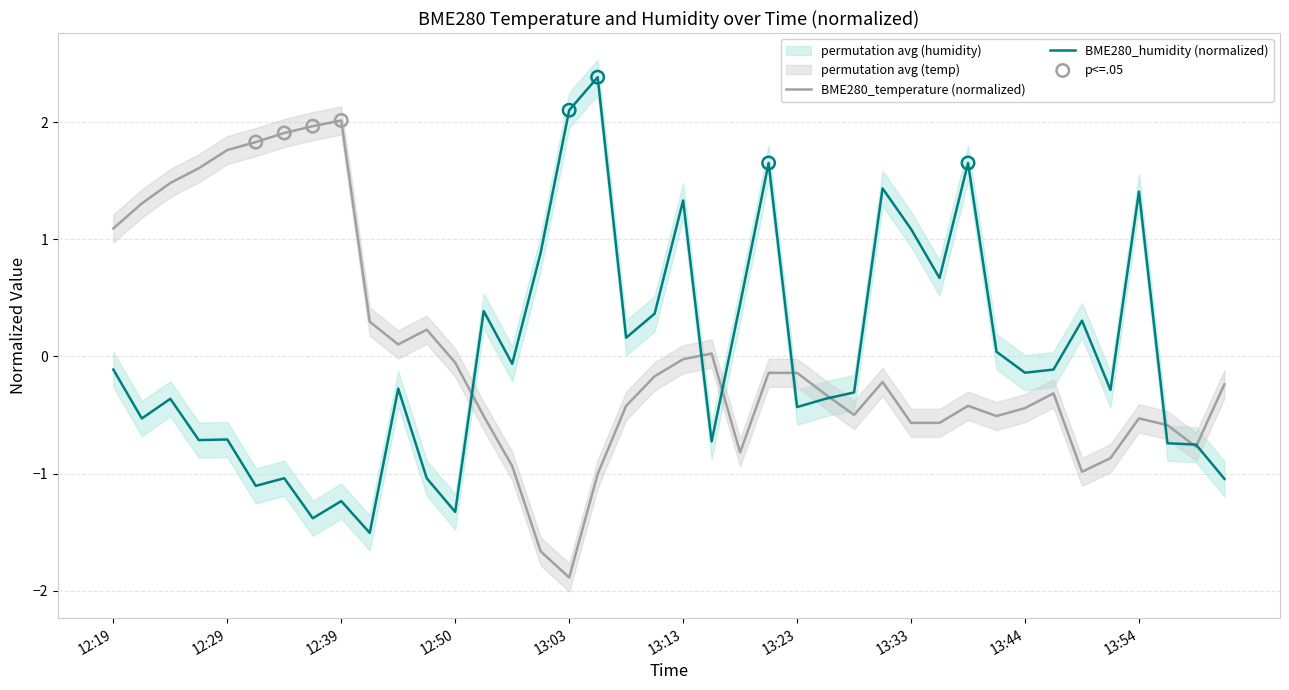

Which series has the largest total across all categories?

BME280_humidity (normalized)